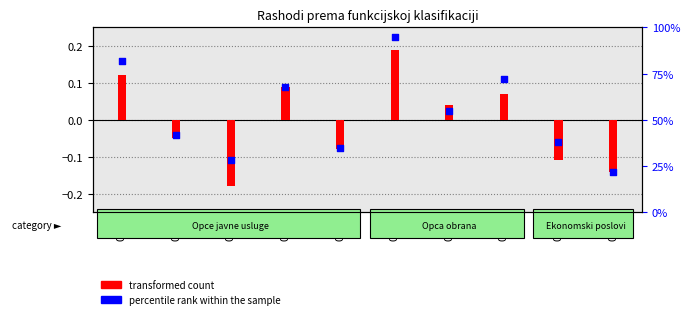

At which category is the sum across all series the highest?

016